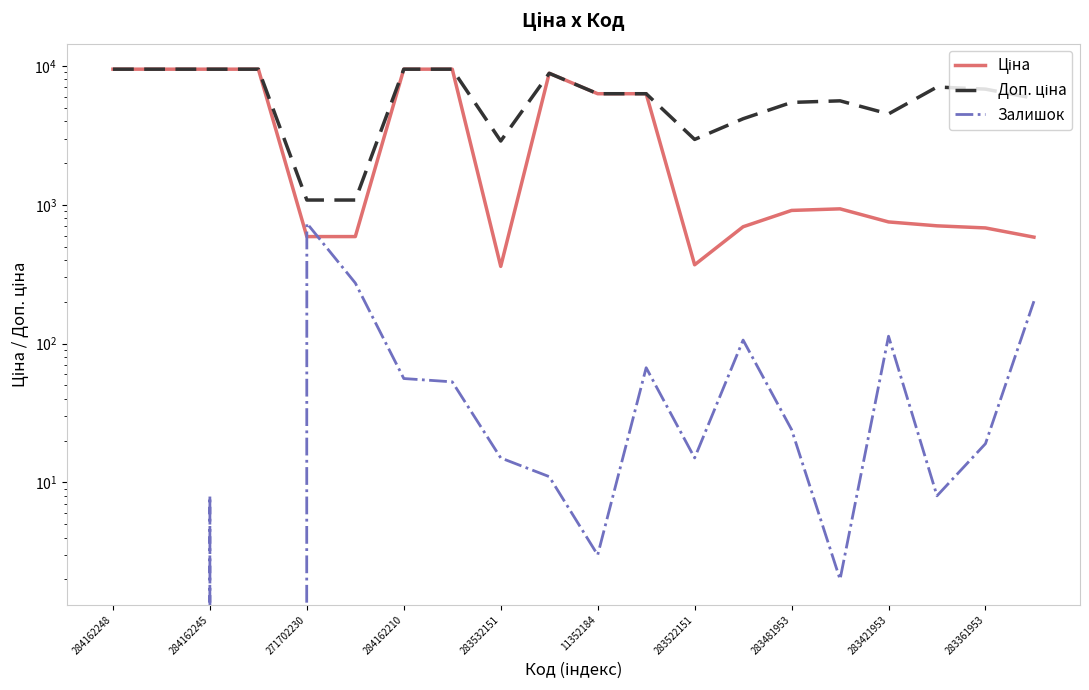

Between 284162210 and 17, which series saw the biggest shift?

Ціна